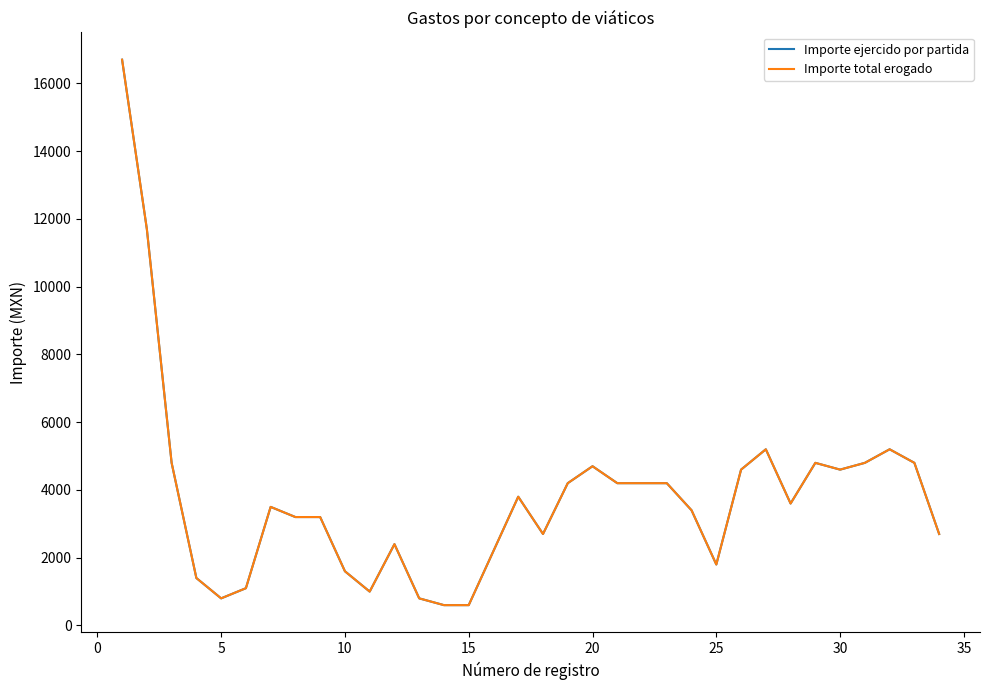

Is this an area chart (filled region under the line)?

No